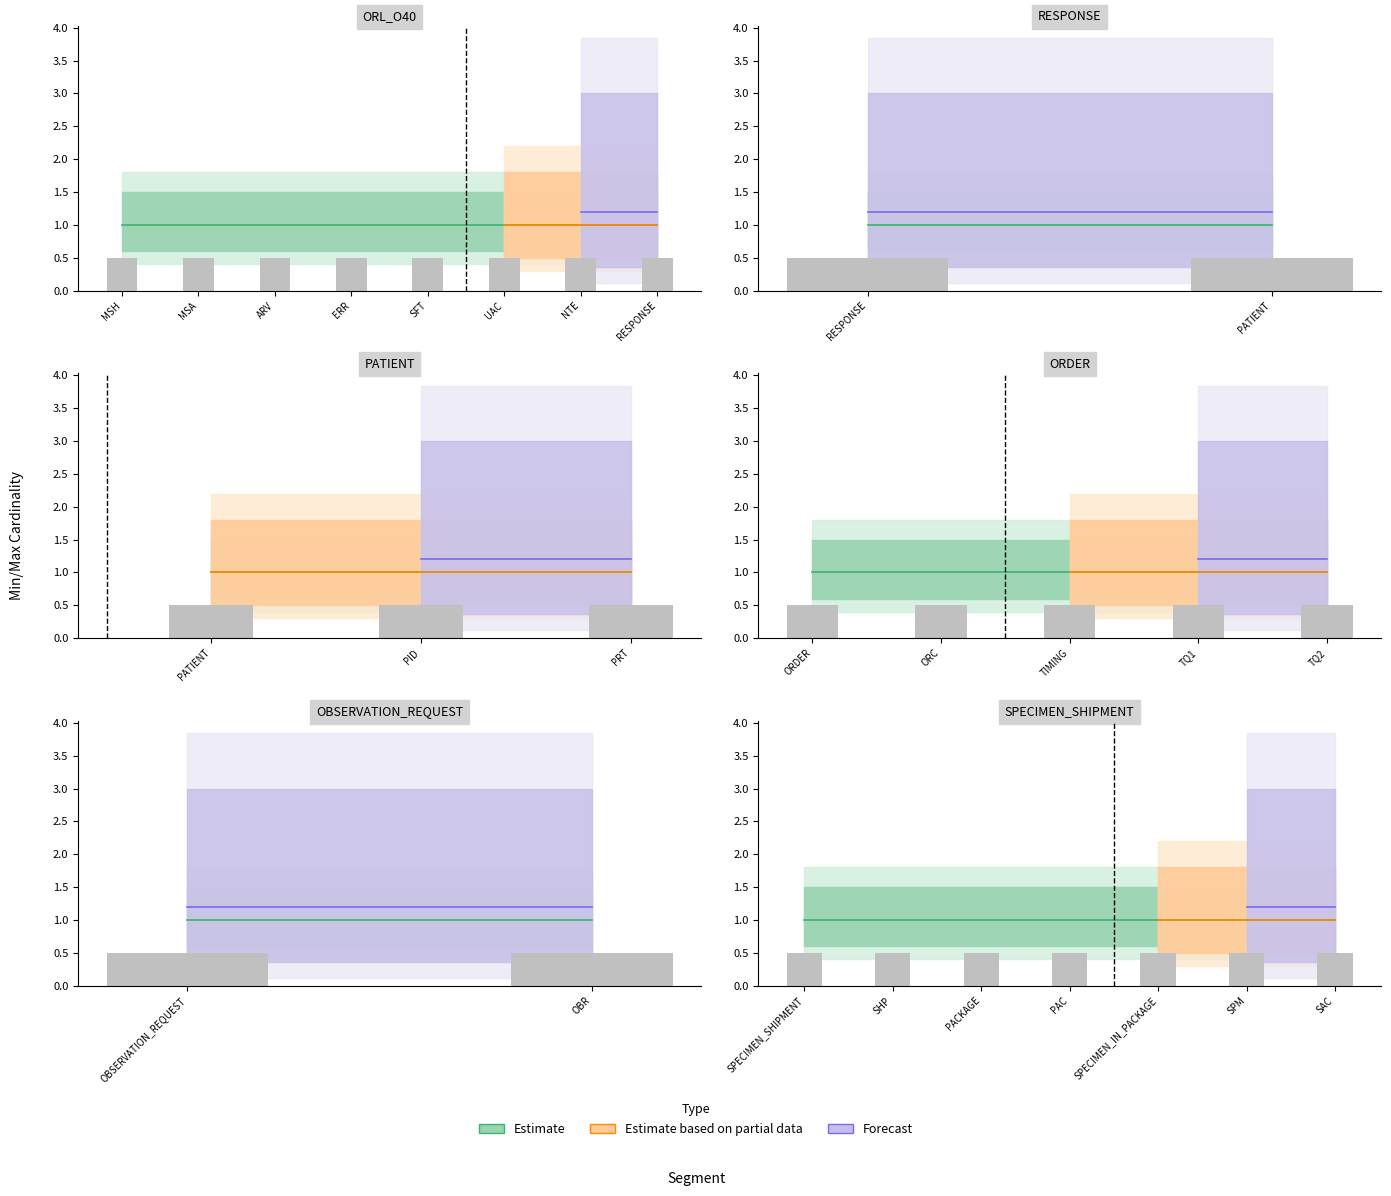

What are all the series names shown in the legend?

Estimate, Estimate based on partial data, Forecast